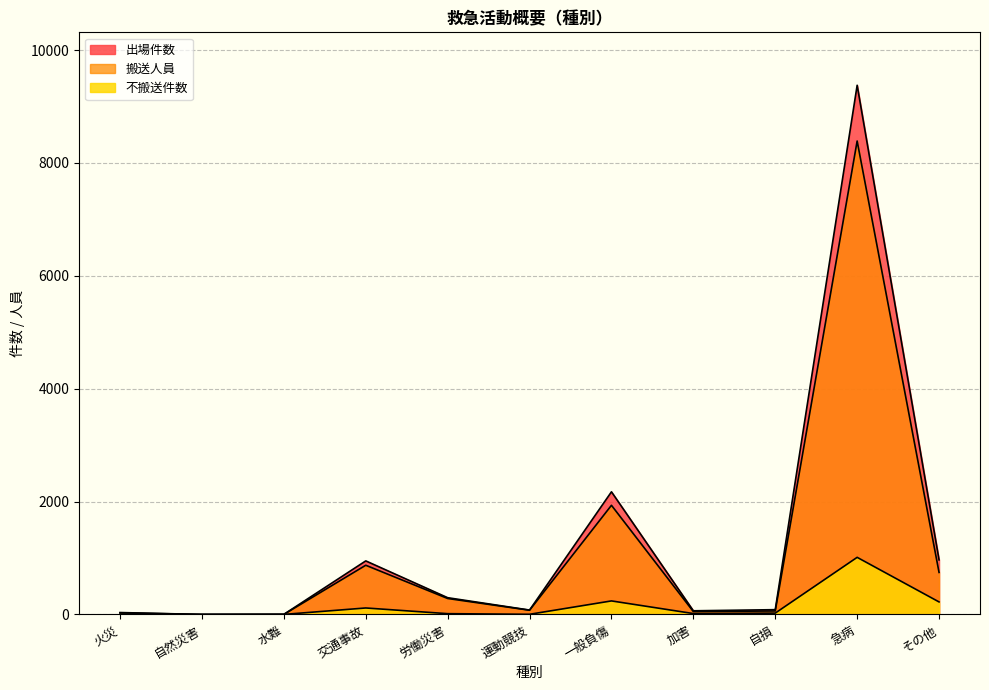

How many lines are shown in the chart?

3